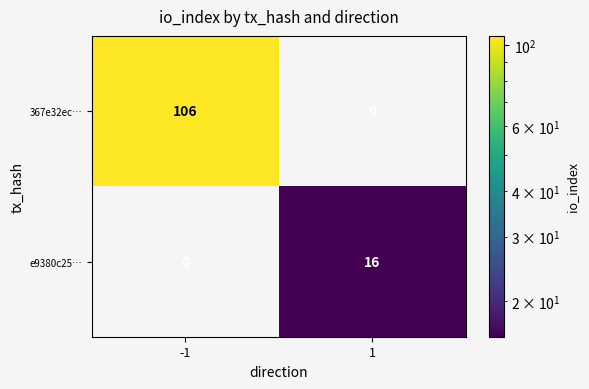

What is the maximum value shown in the chart?

106